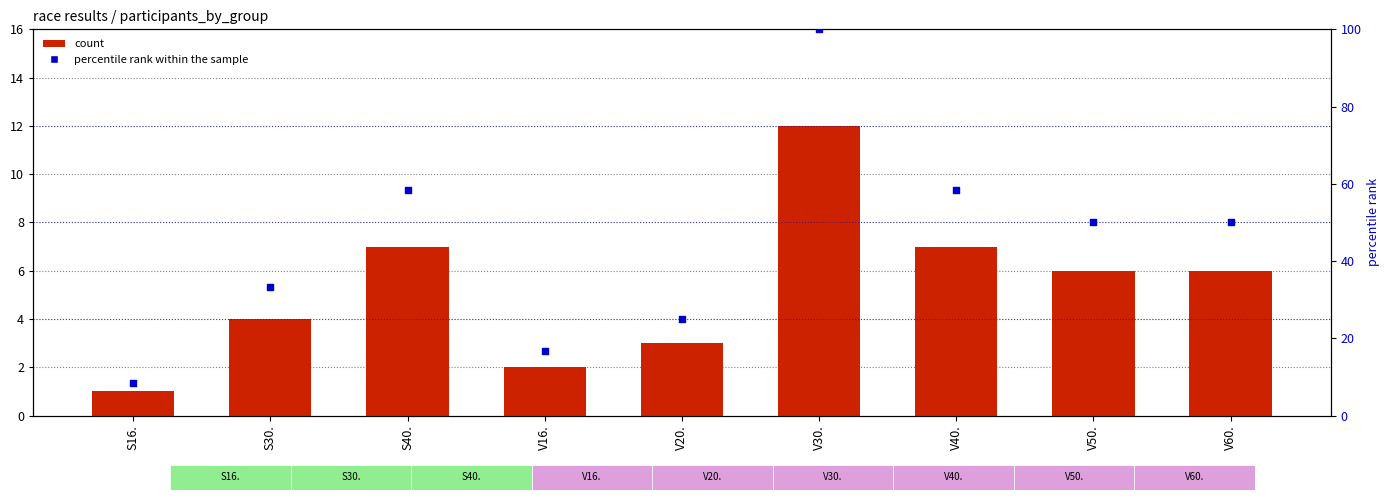

Which series has the largest Y range (max minus min)?

percentile rank within the sample